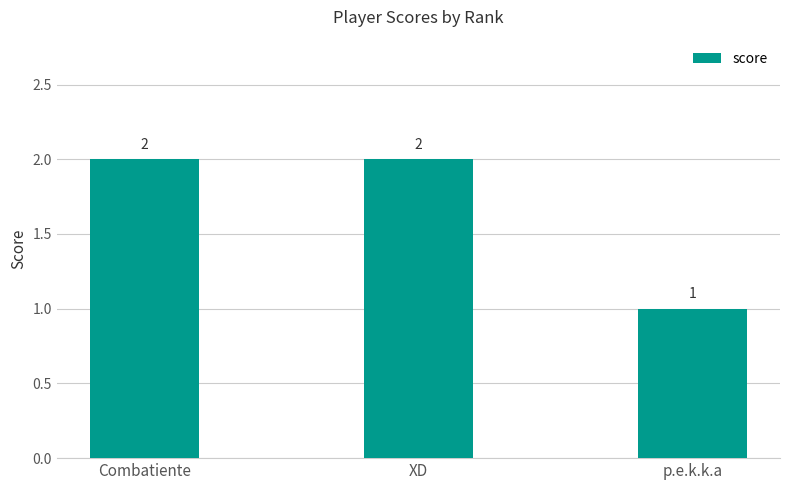

What is the change in value from Combatiente to p.e.k.k.a?

-1